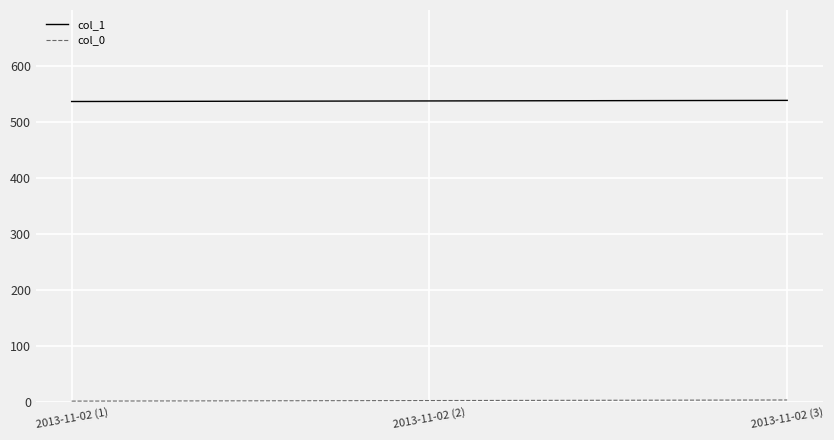

Which series has the largest total across all categories?

col_1